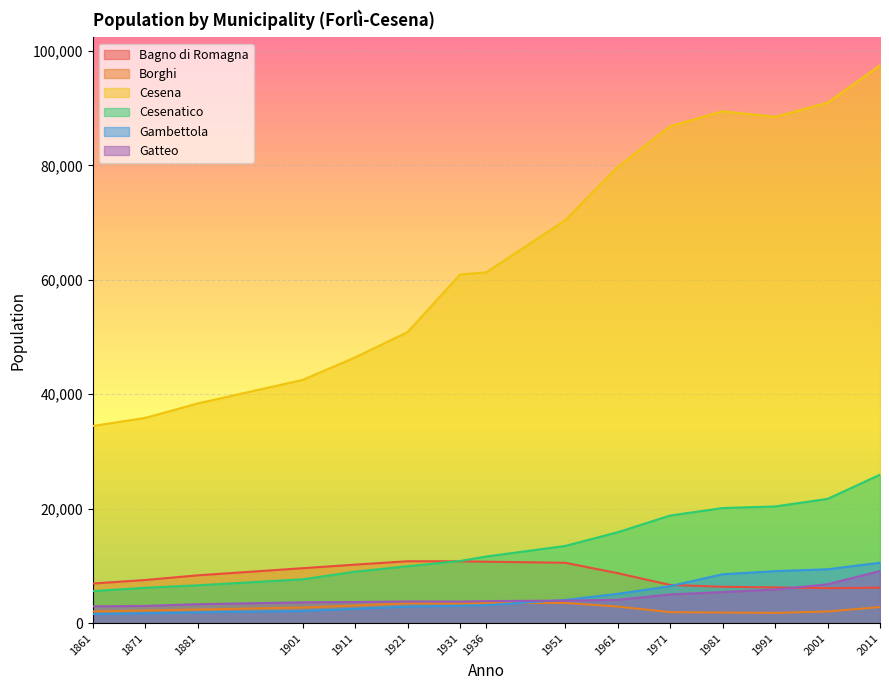

What is the difference between the maximum and minimum values in the Cesenatico series?

20351